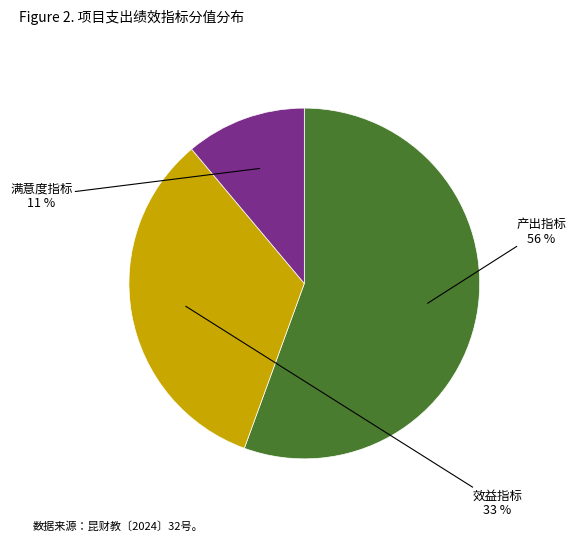

Is it true that 效益指标 is 28% of the pie?

False